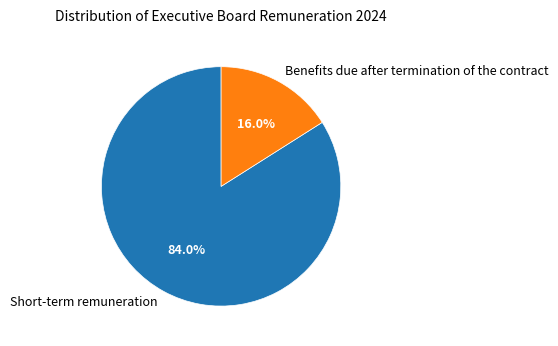

What percentage do Short-term remuneration and Benefits due after termination of the contract together represent?

100.0%